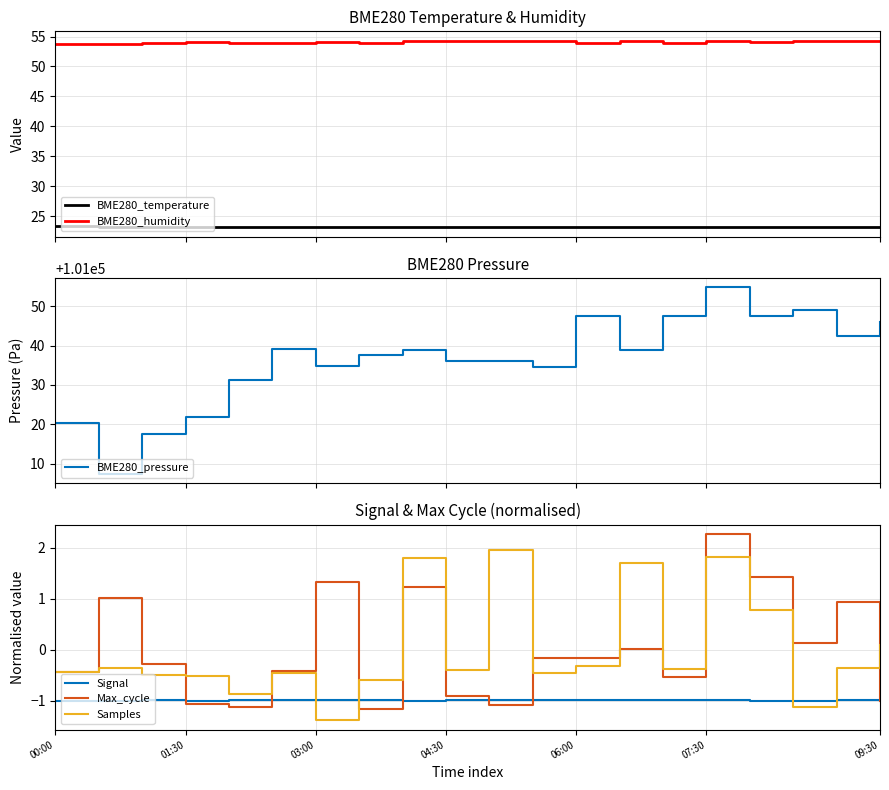

Reading left to right, transcribe all the data shown in this chart.

BME280_temperature: 23.3	23.3	23.3	23.3	23.3	23.3	23.2	23.2	23.2	23.2	23.2	23.2	23.2	23.2	23.2	23.2	23.2	23.2	23.2	23.2
BME280_humidity: 53.8	53.8	54.0	54.0	53.9	54.0	54.1	54.0	54.2	54.2	54.2	54.2	54.0	54.3	54.0	54.2	54.1	54.3	54.3	54.3
BME280_pressure: 101020.4	101007.4	101017.5	101021.8	101031.1	101039.0	101034.7	101037.6	101039.0	101036.0	101036.0	101034.5	101047.6	101038.8	101047.6	101054.8	101047.6	101049.0	101042.5	101046.0
Signal: -1.0	-1.0	-1.0	-1.0	-1.0	-1.0	-1.0	-1.0	-1.0	-1.0	-1.0	-1.0	-1.0	-1.0	-1.0	-1.0	-1.0	-1.0	-1.0	-1.0
Max_cycle: -0.4	1.0	-0.3	-1.1	-1.1	-0.4	1.3	-1.2	1.2	-0.9	-1.1	-0.2	-0.2	0.0	-0.5	2.3	1.4	0.1	0.9	-1.0
Samples: -0.4	-0.4	-0.5	-0.5	-0.9	-0.5	-1.4	-0.6	1.8	-0.4	2.0	-0.5	-0.3	1.7	-0.4	1.8	0.8	-1.1	-0.4	0.1